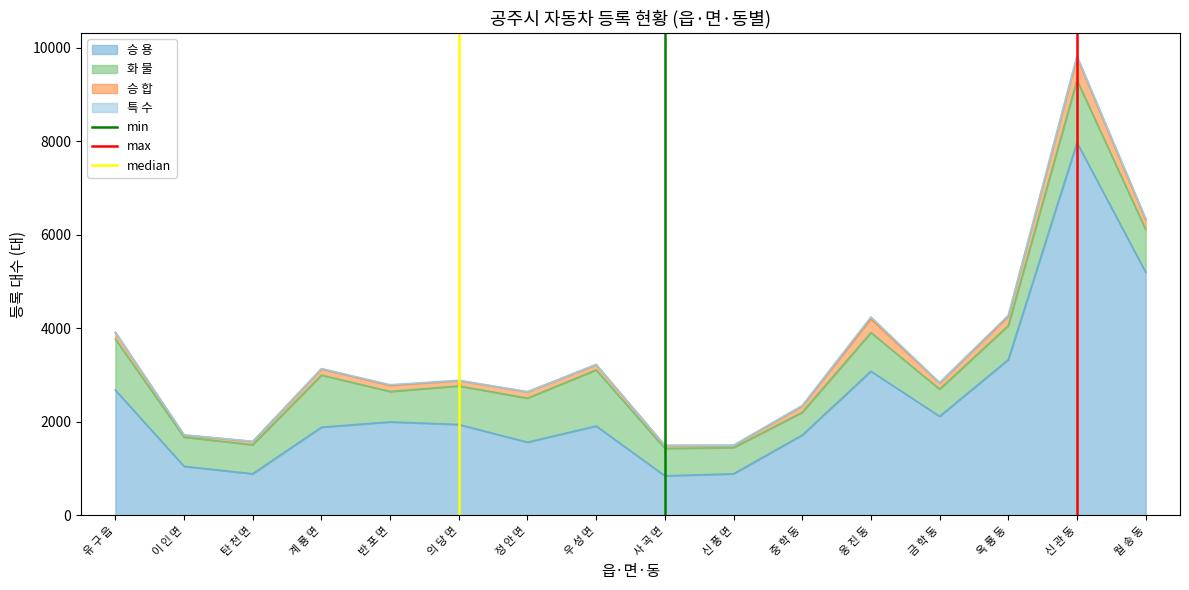

What is the approximate value of 승 용 at 이 인 면?

1048